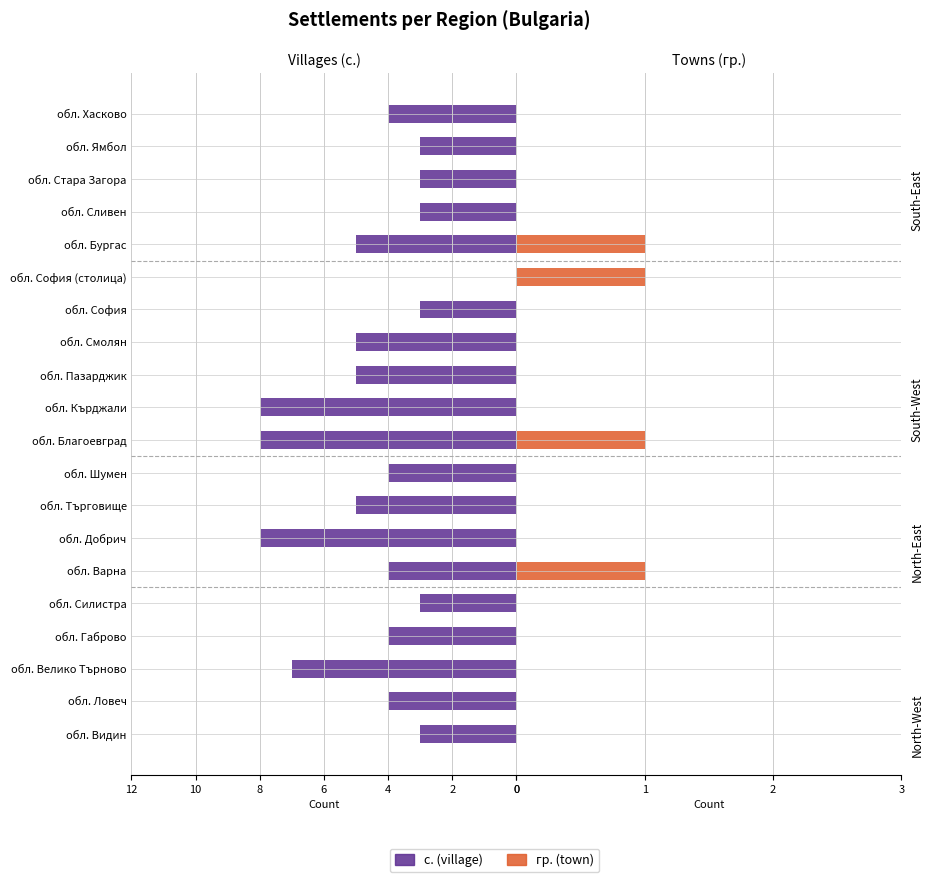

Reading left to right, transcribe all the data shown in this chart.

с. (village): 3	4	7	4	3	4	8	5	4	8	8	5	5	3	0	5	3	3	3	4
гр. (town): 0	0	0	0	0	1	0	0	0	1	0	0	0	0	1	1	0	0	0	0